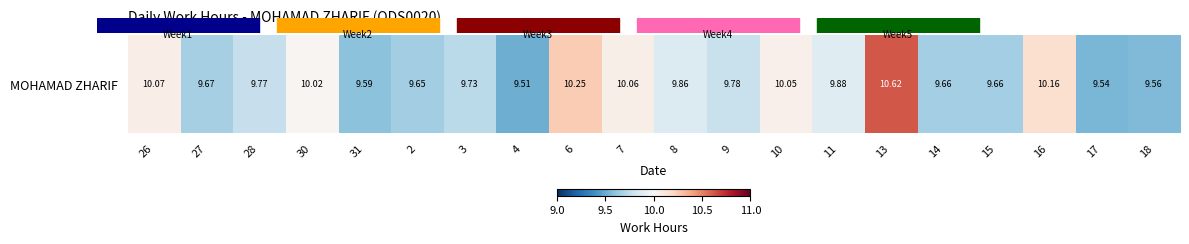

What is the change in value from 26 to 28?

-0.3